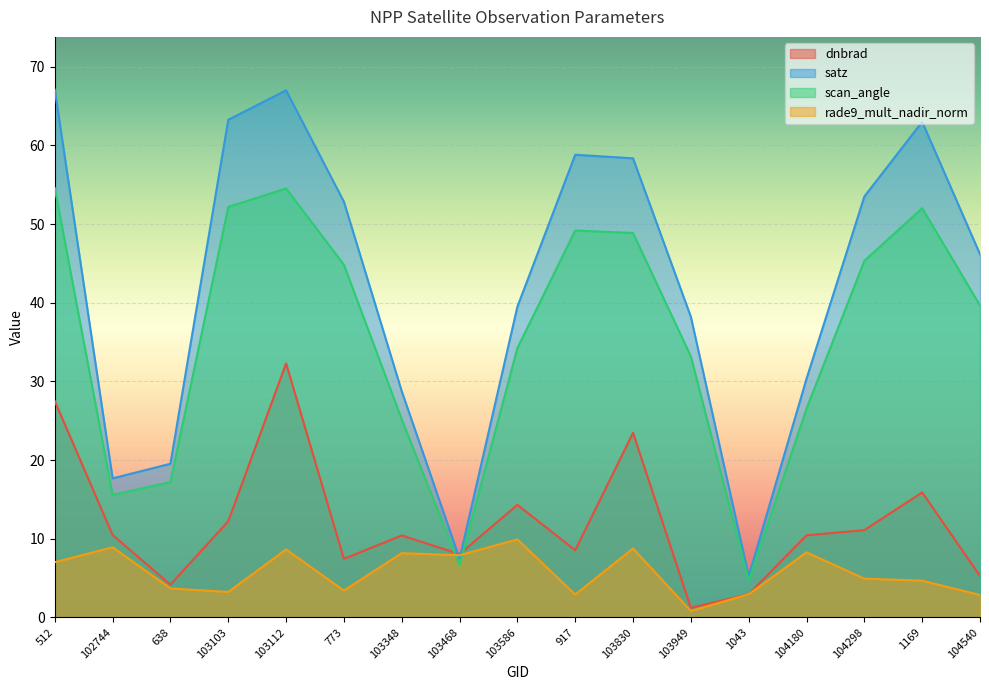

Is it true that satz equals 103.7 at 1169?

False